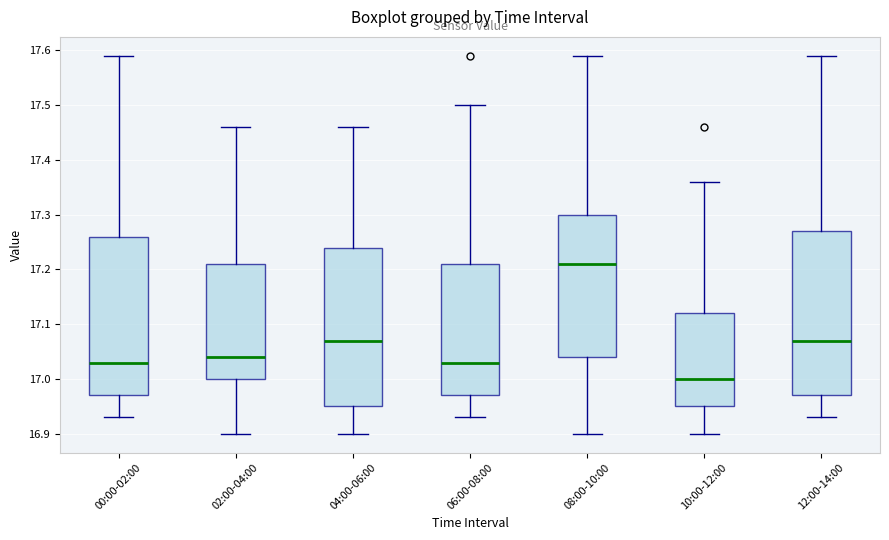

Reading left to right, transcribe this box plot: for each box, give where its median line is, the range the box spans, and where its two whiskers end, as read against the y-axis. The values are not printed on the chart, so give them approximately, as read against the axis.

00:00-02:00: median 17.03, box 16.97 to 17.26, whiskers 16.93 to 17.59
02:00-04:00: median 17.04, box 17.00 to 17.21, whiskers 16.90 to 17.46
04:00-06:00: median 17.07, box 16.95 to 17.24, whiskers 16.90 to 17.46
06:00-08:00: median 17.03, box 16.97 to 17.21, whiskers 16.93 to 17.50
08:00-10:00: median 17.21, box 17.04 to 17.30, whiskers 16.90 to 17.59
10:00-12:00: median 17.00, box 16.95 to 17.12, whiskers 16.90 to 17.36
12:00-14:00: median 17.07, box 16.97 to 17.27, whiskers 16.93 to 17.59